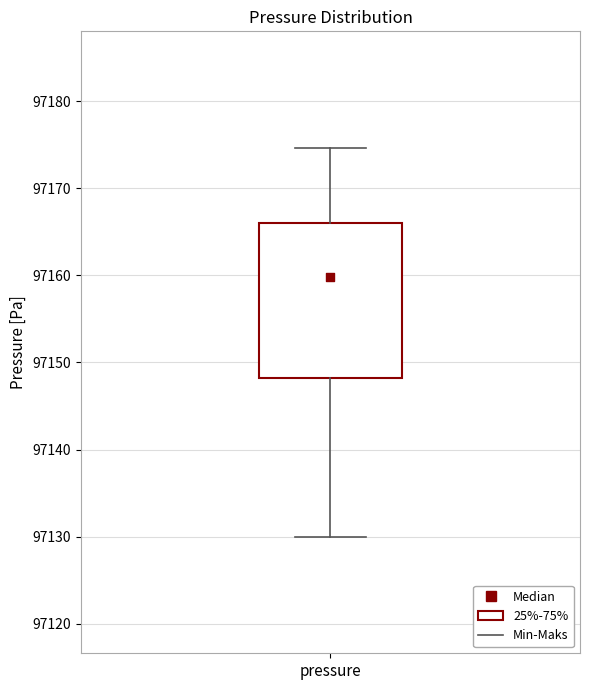

Where is the upper edge of the box for pressure on the y-axis? The values are not printed on the chart, so give them approximately, as read against the axis.

97166